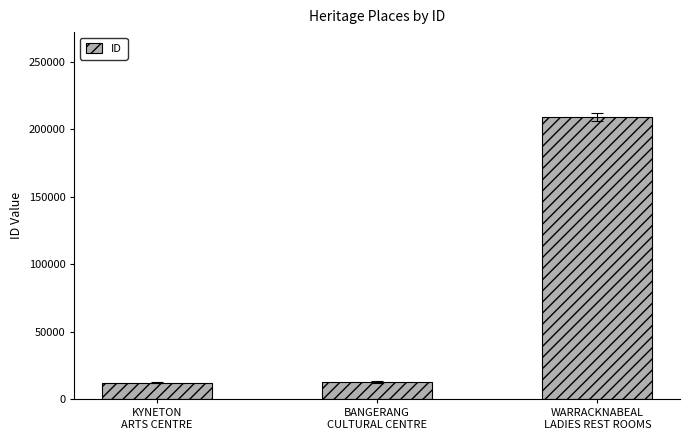

What is the maximum value shown in the chart?

209200